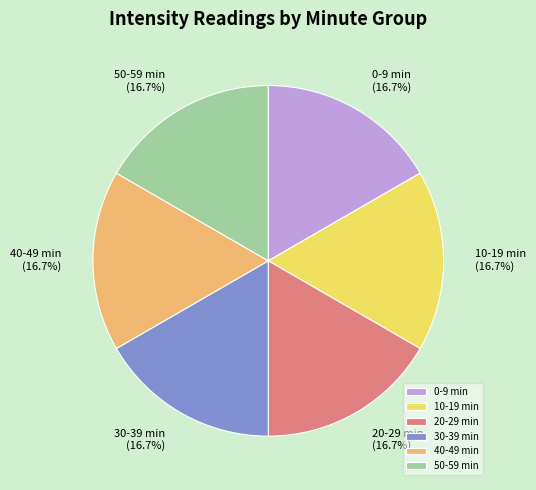

Approximately how many times larger is the value at 20-29 min compared to 10-19 min?

1.0